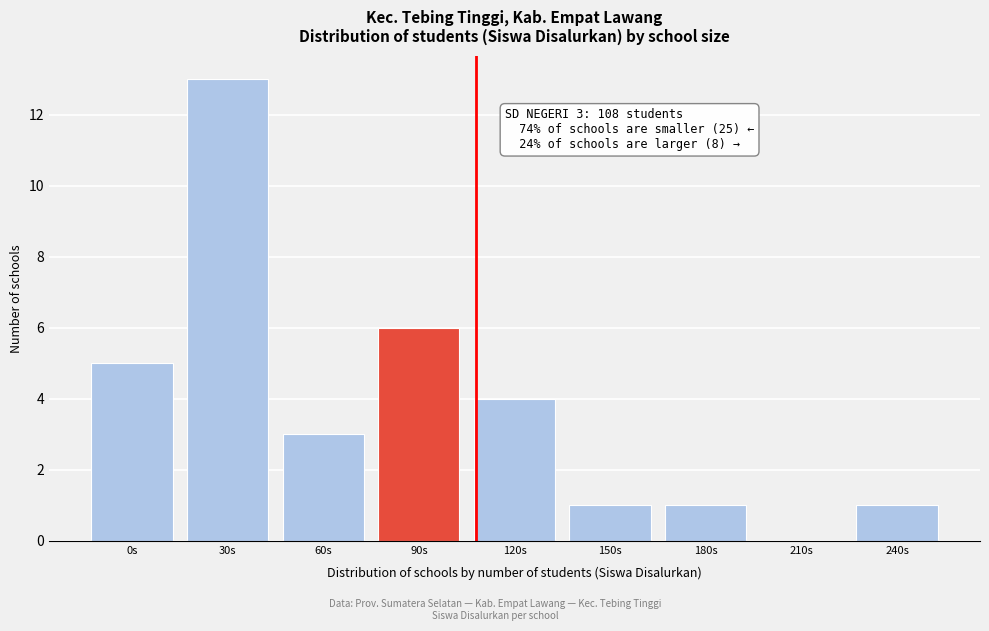

Reading left to right, what are all the values shown in this chart?

0s=5	30s=13	60s=3	90s=6	120s=4	150s=1	180s=1	210s=0	240s=1